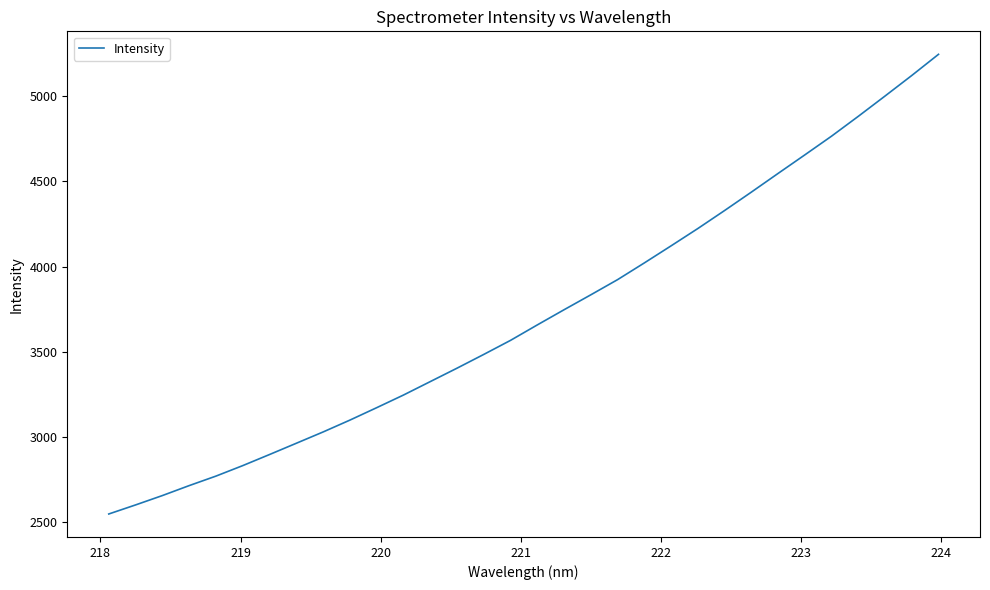

What is the minimum value shown in the chart?

2548.9